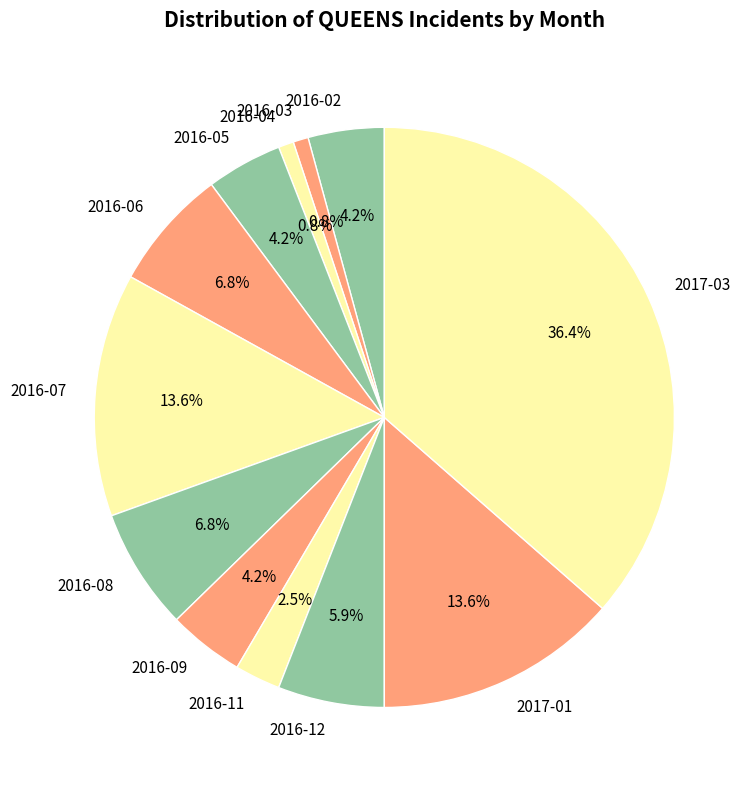

How much of the chart is everything except 2016-02?

95.8%